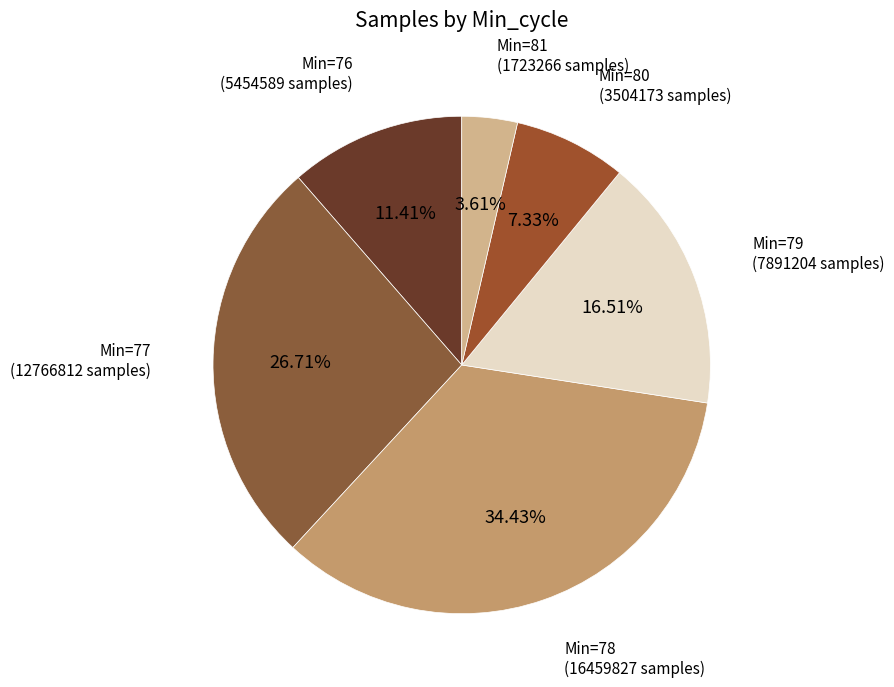

Count the number of slices in the pie.

6